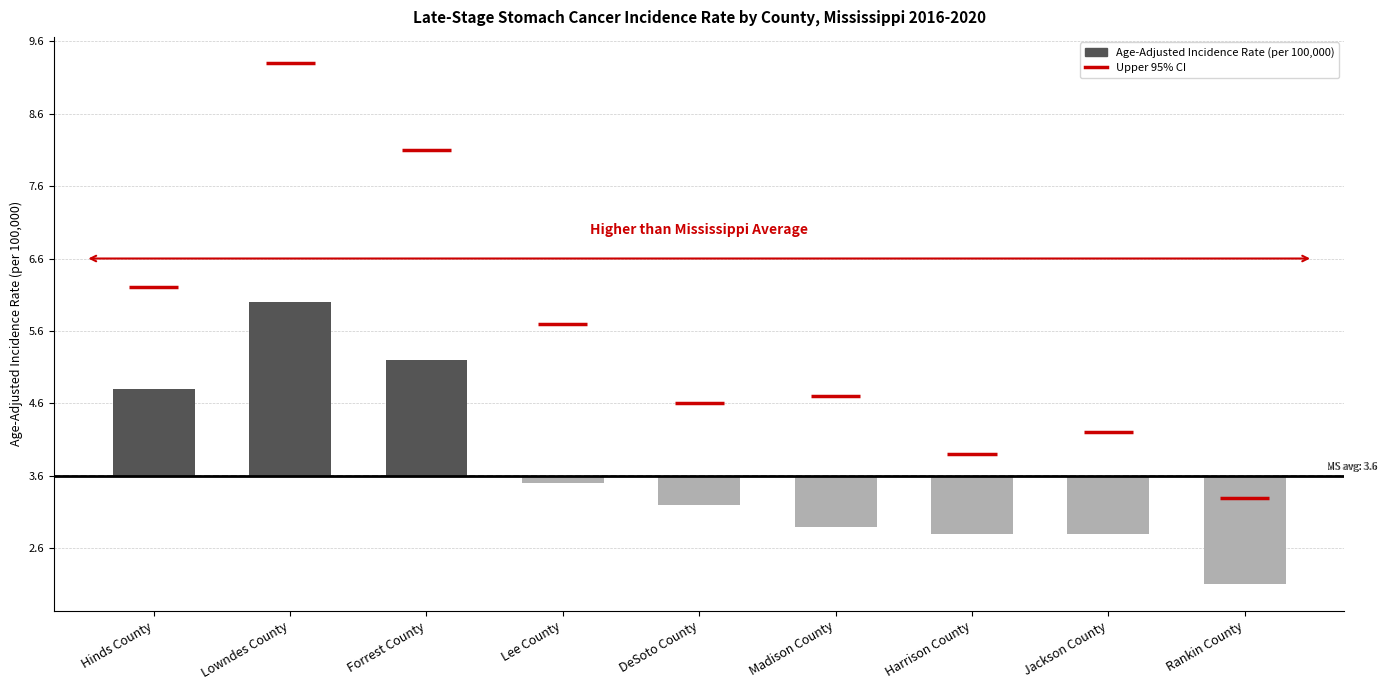

True or false: the data shows 1.6 at Forrest County.

True